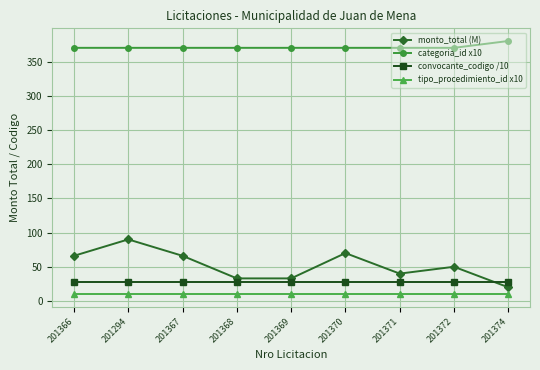

What is the maximum value for categoria_id x10?

380.0